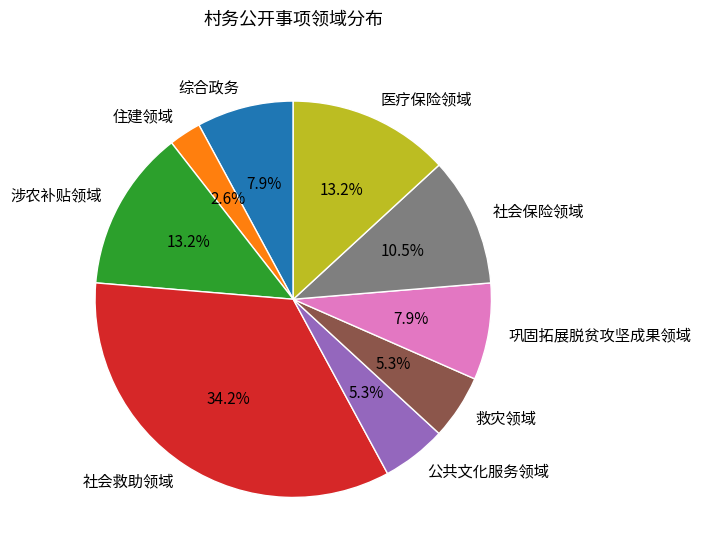

What percentage is the 公共文化服务领域 slice, to the nearest percent?

5%